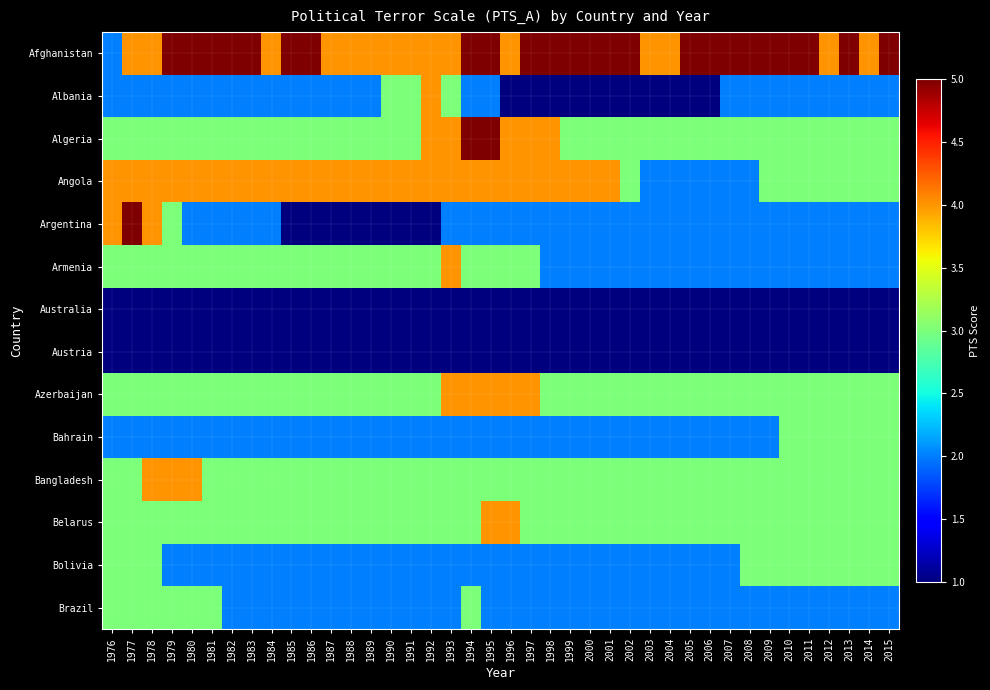

Reading right to left, what are all the values shown in this chart?

Afghanistan: 2015=5	2014=4	2013=5	2012=4	2011=5	2010=5	2009=5	2008=5	2007=5	2006=5	2005=5	2004=4	2003=4	2002=5	2001=5	2000=5	1999=5	1998=5	1997=5	1996=4	1995=5	1994=5	1993=4	1992=4	1991=4	1990=4	1989=4	1988=4	1987=4	1986=5	1985=5	1984=4	1983=5	1982=5	1981=5	1980=5	1979=5	1978=4	1977=4	1976=2
Albania: 2015=2	2014=2	2013=2	2012=2	2011=2	2010=2	2009=2	2008=2	2007=2	2006=1	2005=1	2004=1	2003=1	2002=1	2001=1	2000=1	1999=1	1998=1	1997=1	1996=1	1995=2	1994=2	1993=3	1992=4	1991=3	1990=3	1989=2	1988=2	1987=2	1986=2	1985=2	1984=2	1983=2	1982=2	1981=2	1980=2	1979=2	1978=2	1977=2	1976=2
Algeria: 2015=3	2014=3	2013=3	2012=3	2011=3	2010=3	2009=3	2008=3	2007=3	2006=3	2005=3	2004=3	2003=3	2002=3	2001=3	2000=3	1999=3	1998=4	1997=4	1996=4	1995=5	1994=5	1993=4	1992=4	1991=3	1990=3	1989=3	1988=3	1987=3	1986=3	1985=3	1984=3	1983=3	1982=3	1981=3	1980=3	1979=3	1978=3	1977=3	1976=3
Angola: 2015=3	2014=3	2013=3	2012=3	2011=3	2010=3	2009=3	2008=2	2007=2	2006=2	2005=2	2004=2	2003=2	2002=3	2001=4	2000=4	1999=4	1998=4	1997=4	1996=4	1995=4	1994=4	1993=4	1992=4	1991=4	1990=4	1989=4	1988=4	1987=4	1986=4	1985=4	1984=4	1983=4	1982=4	1981=4	1980=4	1979=4	1978=4	1977=4	1976=4
Argentina: 2015=2	2014=2	2013=2	2012=2	2011=2	2010=2	2009=2	2008=2	2007=2	2006=2	2005=2	2004=2	2003=2	2002=2	2001=2	2000=2	1999=2	1998=2	1997=2	1996=2	1995=2	1994=2	1993=2	1992=1	1991=1	1990=1	1989=1	1988=1	1987=1	1986=1	1985=1	1984=2	1983=2	1982=2	1981=2	1980=2	1979=3	1978=4	1977=5	1976=4
Armenia: 2015=2	2014=2	2013=2	2012=2	2011=2	2010=2	2009=2	2008=2	2007=2	2006=2	2005=2	2004=2	2003=2	2002=2	2001=2	2000=2	1999=2	1998=2	1997=3	1996=3	1995=3	1994=3	1993=4	1992=3	1991=3	1990=3	1989=3	1988=3	1987=3	1986=3	1985=3	1984=3	1983=3	1982=3	1981=3	1980=3	1979=3	1978=3	1977=3	1976=3
Australia: 2015=1	2014=1	2013=1	2012=1	2011=1	2010=1	2009=1	2008=1	2007=1	2006=1	2005=1	2004=1	2003=1	2002=1	2001=1	2000=1	1999=1	1998=1	1997=1	1996=1	1995=1	1994=1	1993=1	1992=1	1991=1	1990=1	1989=1	1988=1	1987=1	1986=1	1985=1	1984=1	1983=1	1982=1	1981=1	1980=1	1979=1	1978=1	1977=1	1976=1
Austria: 2015=1	2014=1	2013=1	2012=1	2011=1	2010=1	2009=1	2008=1	2007=1	2006=1	2005=1	2004=1	2003=1	2002=1	2001=1	2000=1	1999=1	1998=1	1997=1	1996=1	1995=1	1994=1	1993=1	1992=1	1991=1	1990=1	1989=1	1988=1	1987=1	1986=1	1985=1	1984=1	1983=1	1982=1	1981=1	1980=1	1979=1	1978=1	1977=1	1976=1
Azerbaijan: 2015=3	2014=3	2013=3	2012=3	2011=3	2010=3	2009=3	2008=3	2007=3	2006=3	2005=3	2004=3	2003=3	2002=3	2001=3	2000=3	1999=3	1998=3	1997=4	1996=4	1995=4	1994=4	1993=4	1992=3	1991=3	1990=3	1989=3	1988=3	1987=3	1986=3	1985=3	1984=3	1983=3	1982=3	1981=3	1980=3	1979=3	1978=3	1977=3	1976=3
Bahrain: 2015=3	2014=3	2013=3	2012=3	2011=3	2010=3	2009=2	2008=2	2007=2	2006=2	2005=2	2004=2	2003=2	2002=2	2001=2	2000=2	1999=2	1998=2	1997=2	1996=2	1995=2	1994=2	1993=2	1992=2	1991=2	1990=2	1989=2	1988=2	1987=2	1986=2	1985=2	1984=2	1983=2	1982=2	1981=2	1980=2	1979=2	1978=2	1977=2	1976=2
Bangladesh: 2015=3	2014=3	2013=3	2012=3	2011=3	2010=3	2009=3	2008=3	2007=3	2006=3	2005=3	2004=3	2003=3	2002=3	2001=3	2000=3	1999=3	1998=3	1997=3	1996=3	1995=3	1994=3	1993=3	1992=3	1991=3	1990=3	1989=3	1988=3	1987=3	1986=3	1985=3	1984=3	1983=3	1982=3	1981=3	1980=4	1979=4	1978=4	1977=3	1976=3
Belarus: 2015=3	2014=3	2013=3	2012=3	2011=3	2010=3	2009=3	2008=3	2007=3	2006=3	2005=3	2004=3	2003=3	2002=3	2001=3	2000=3	1999=3	1998=3	1997=3	1996=4	1995=4	1994=3	1993=3	1992=3	1991=3	1990=3	1989=3	1988=3	1987=3	1986=3	1985=3	1984=3	1983=3	1982=3	1981=3	1980=3	1979=3	1978=3	1977=3	1976=3
Bolivia: 2015=3	2014=3	2013=3	2012=3	2011=3	2010=3	2009=3	2008=3	2007=2	2006=2	2005=2	2004=2	2003=2	2002=2	2001=2	2000=2	1999=2	1998=2	1997=2	1996=2	1995=2	1994=2	1993=2	1992=2	1991=2	1990=2	1989=2	1988=2	1987=2	1986=2	1985=2	1984=2	1983=2	1982=2	1981=2	1980=2	1979=2	1978=3	1977=3	1976=3
Brazil: 2015=2	2014=2	2013=2	2012=2	2011=2	2010=2	2009=2	2008=2	2007=2	2006=2	2005=2	2004=2	2003=2	2002=2	2001=2	2000=2	1999=2	1998=2	1997=2	1996=2	1995=2	1994=3	1993=2	1992=2	1991=2	1990=2	1989=2	1988=2	1987=2	1986=2	1985=2	1984=2	1983=2	1982=2	1981=3	1980=3	1979=3	1978=3	1977=3	1976=3